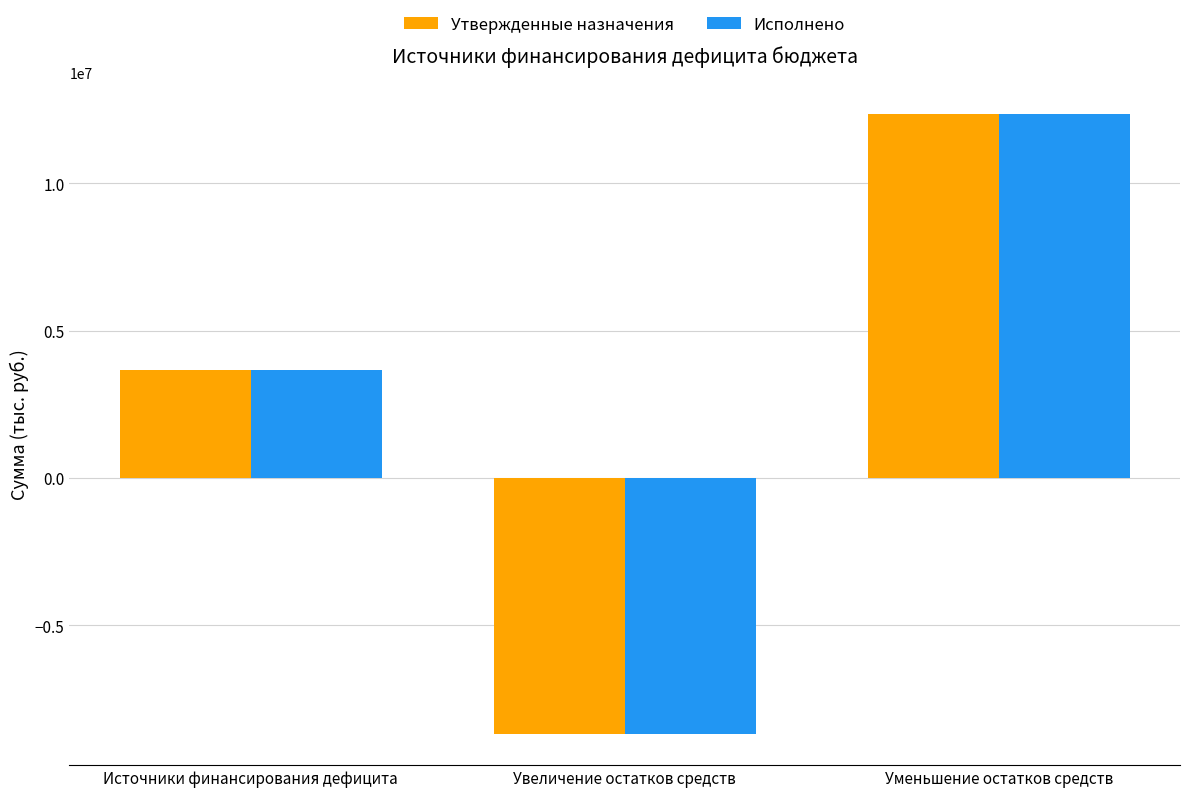

Where is Исполнено nearest to the value 1834642?

Источники финансирования дефицита